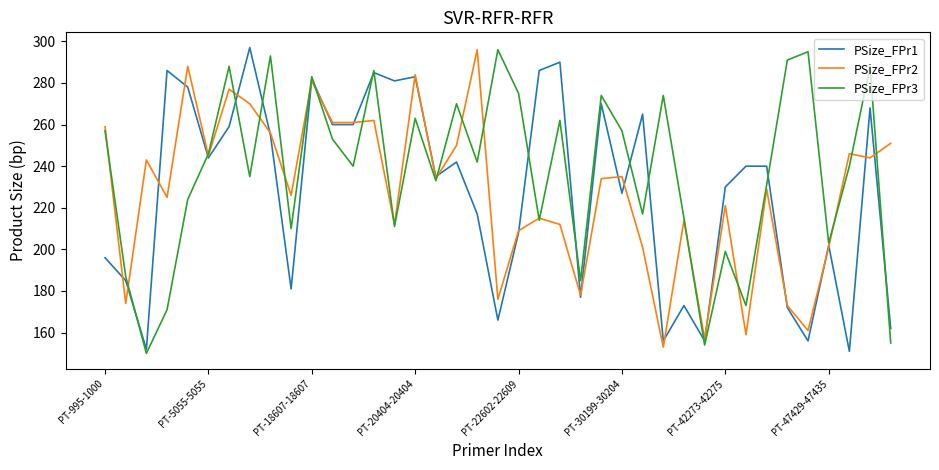

What is the maximum value shown in the chart?

297